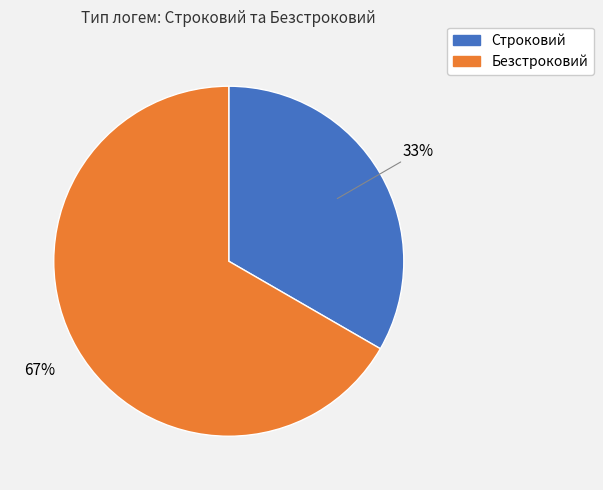

What is the smallest slice in the pie chart?

Строковий